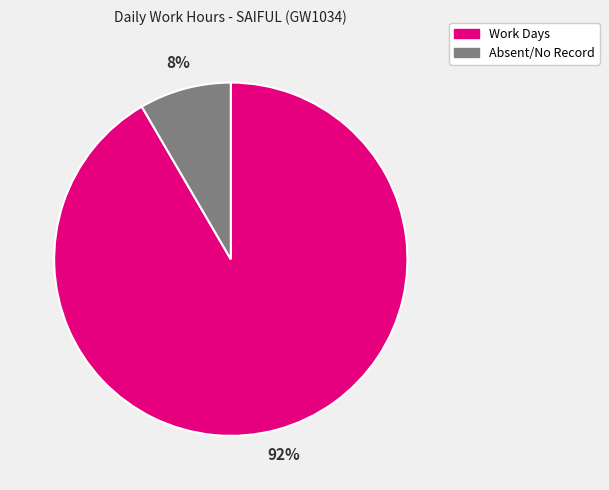

Is there a majority slice in this chart?

Yes